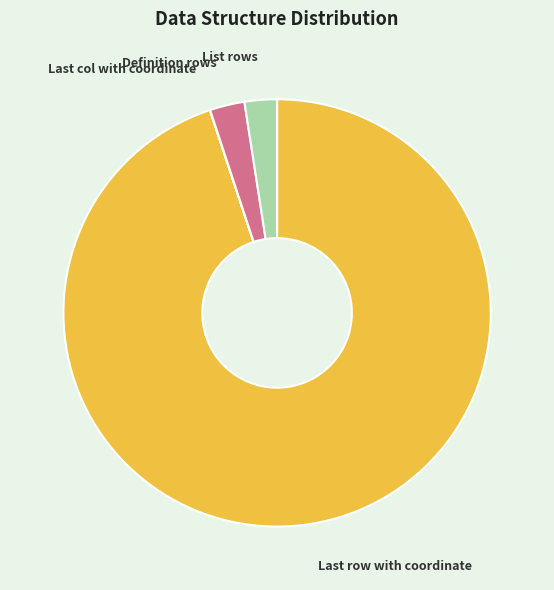

Is there any slice that represents more than half of the pie?

Yes